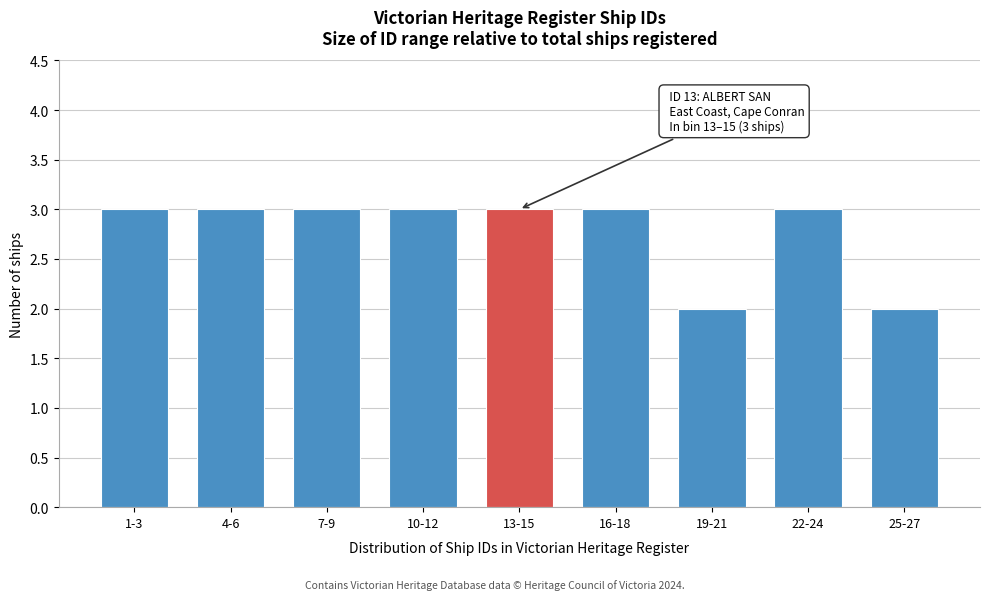

Reading left to right, what are all the values shown in this chart?

3	3	3	3	3	3	2	3	2